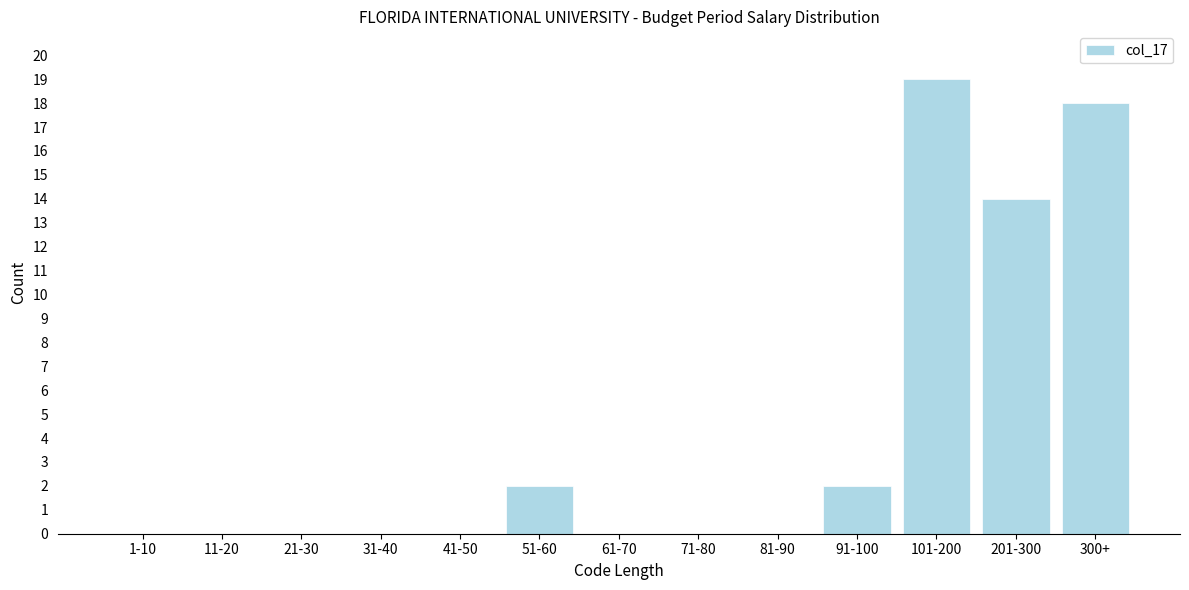

Reading left to right, transcribe all the data shown in this chart.

1-10=0	11-20=0	21-30=0	31-40=0	41-50=0	51-60=2	61-70=0	71-80=0	81-90=0	91-100=2	101-200=19	201-300=14	300+=18